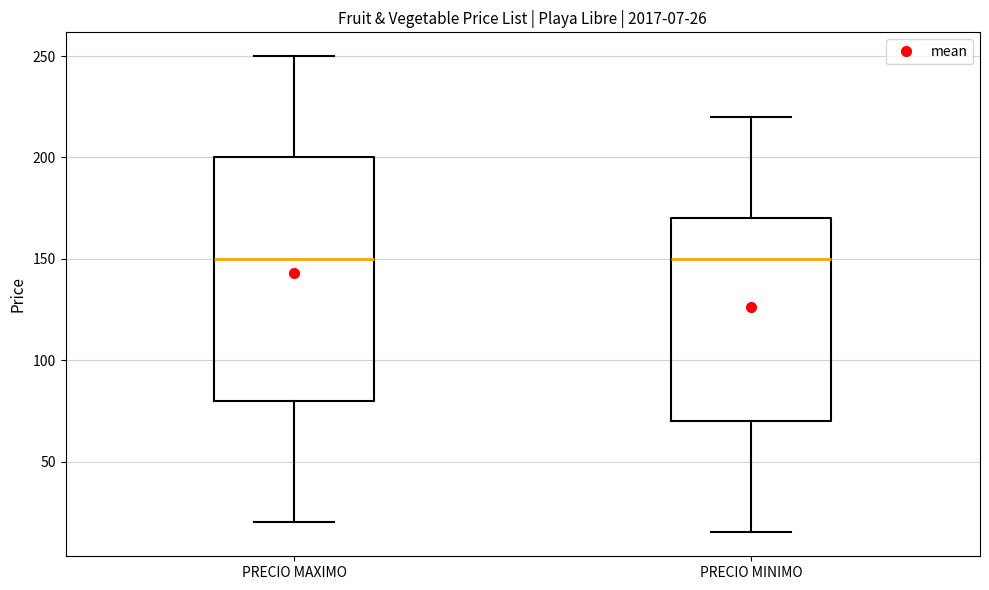

Comparing the boxes themselves (not the whiskers), which one is the tallest?

PRECIO MAXIMO